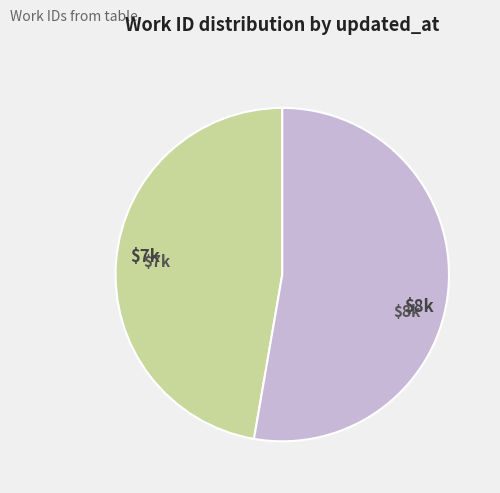

Is there any slice that represents more than half of the pie?

Yes